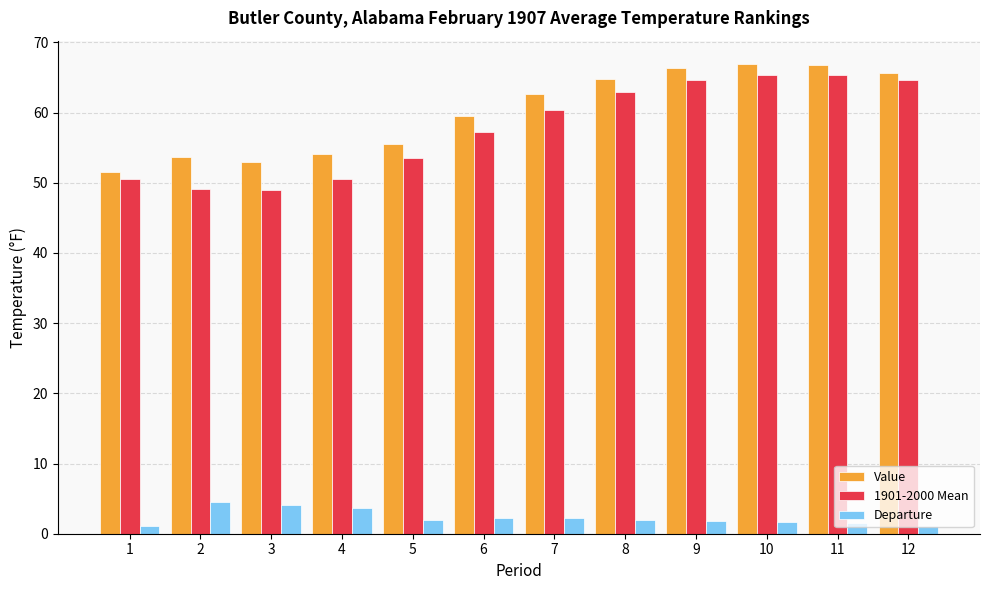

Count the number of categories in the chart.

12